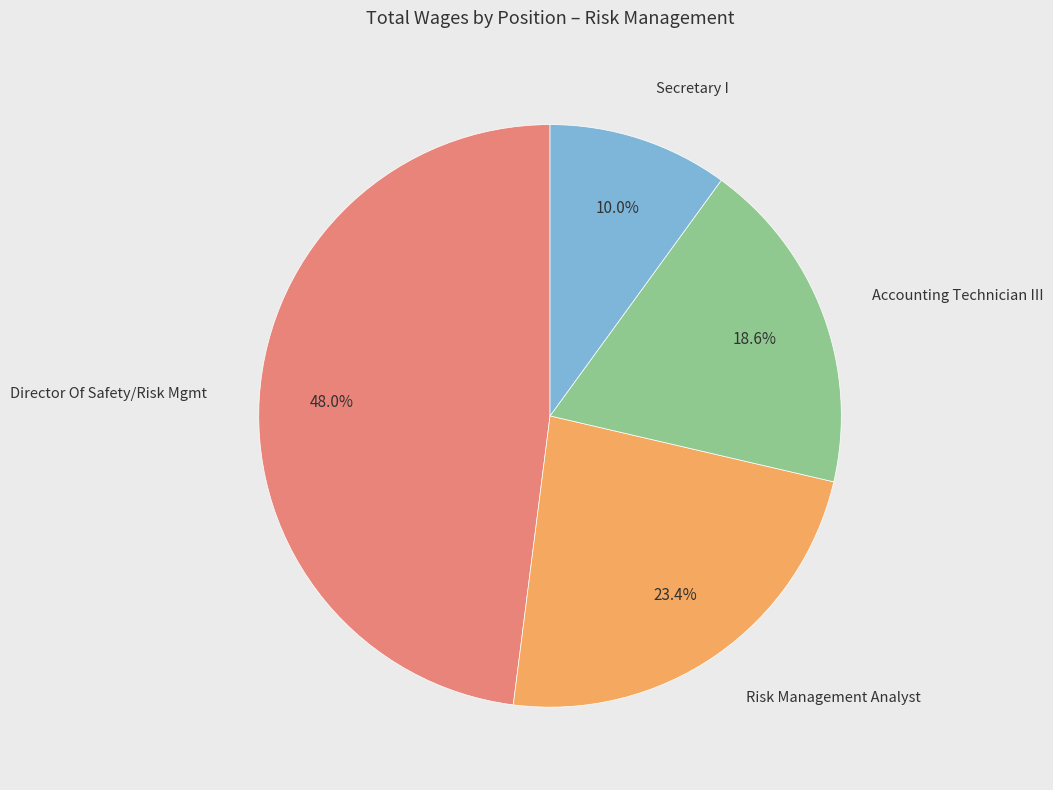

Is there a majority slice in this chart?

No